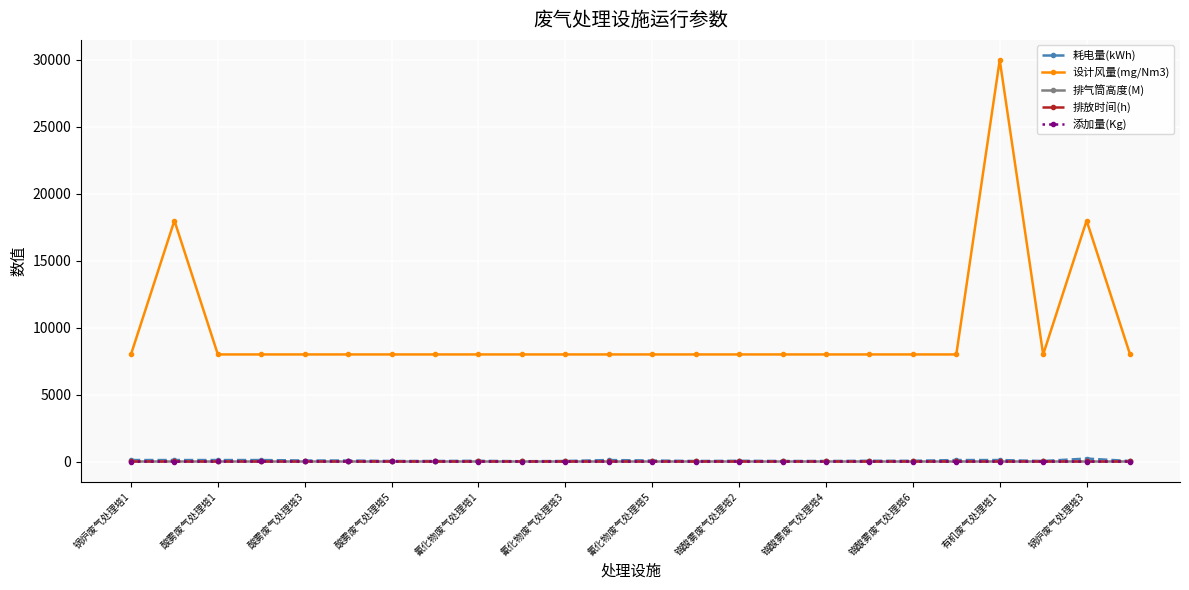

What is the value of the 设计风量(mg/Nm3) point at the 14th from the left?

8000.0